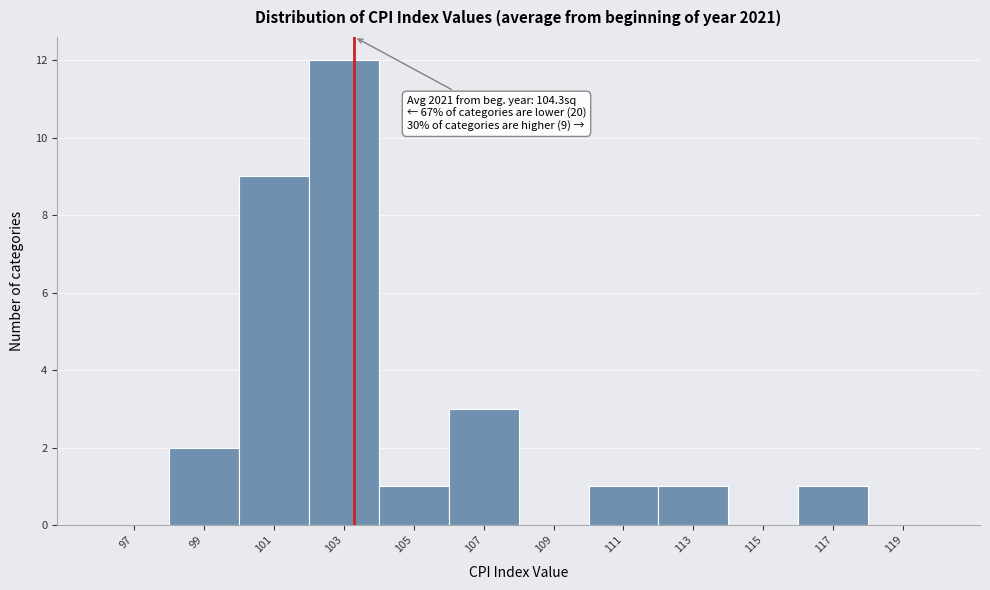

Reading left to right, transcribe all the data shown in this chart.

97=0	99=2	101=9	103=12	105=1	107=3	109=0	111=1	113=1	115=0	117=1	119=0